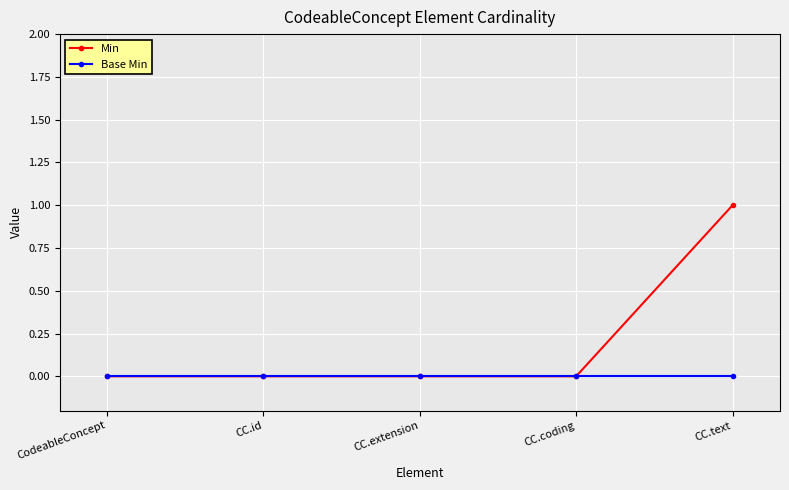

Reading left to right, list all the values displayed in this chart.

Min: CodeableConcept=0	CC.id=0	CC.extension=0	CC.coding=0	CC.text=1
Base Min: CodeableConcept=0	CC.id=0	CC.extension=0	CC.coding=0	CC.text=0